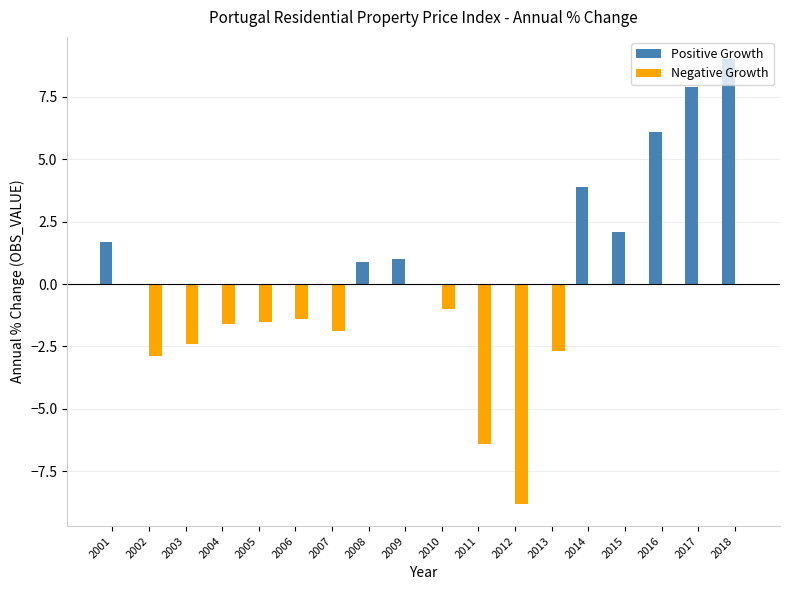

Which series has the largest total across all categories?

Positive Growth